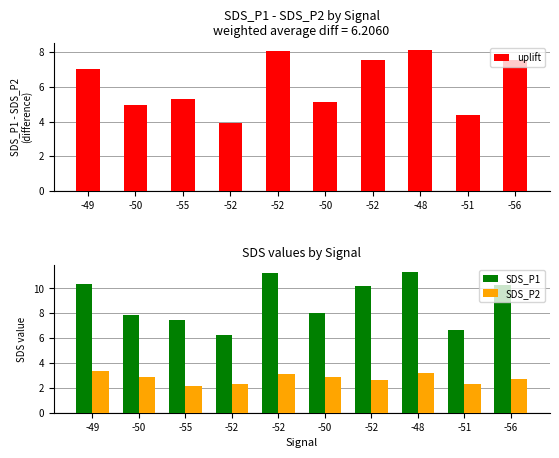

At which category is the sum across all series the highest?

-48